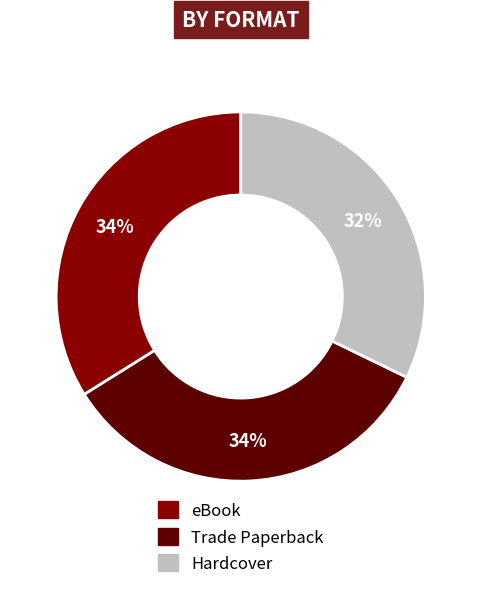

Between Hardcover and eBook, which is larger?

eBook